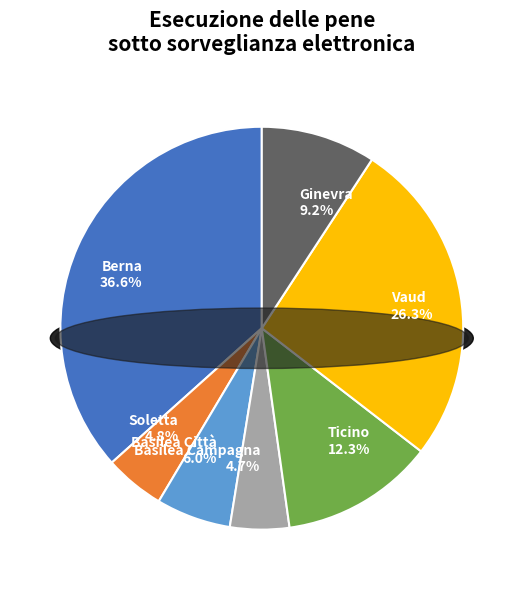

Which slice is the smallest?

Basilea Campagna